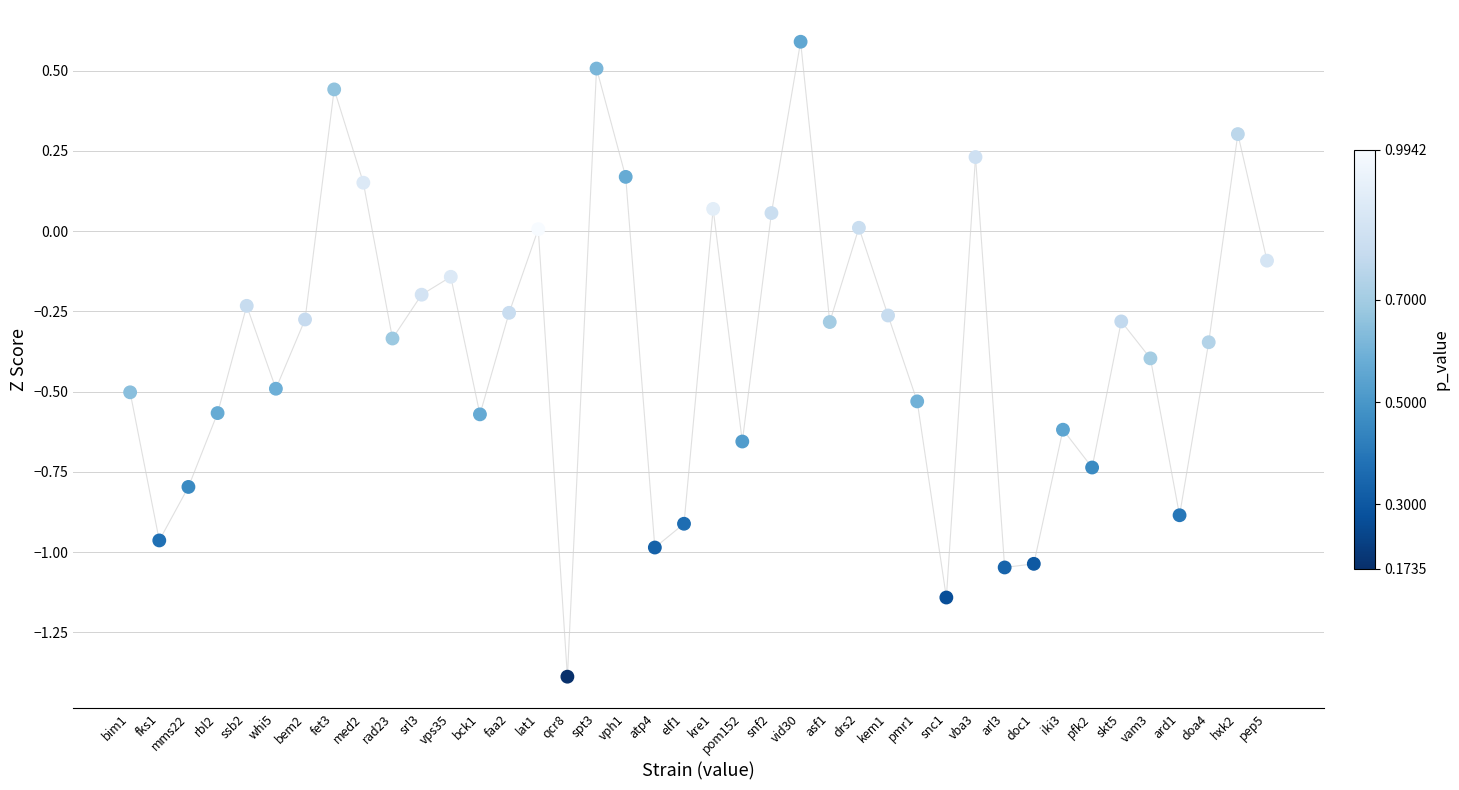

What is the range of Y values (max minus min)?

2.0